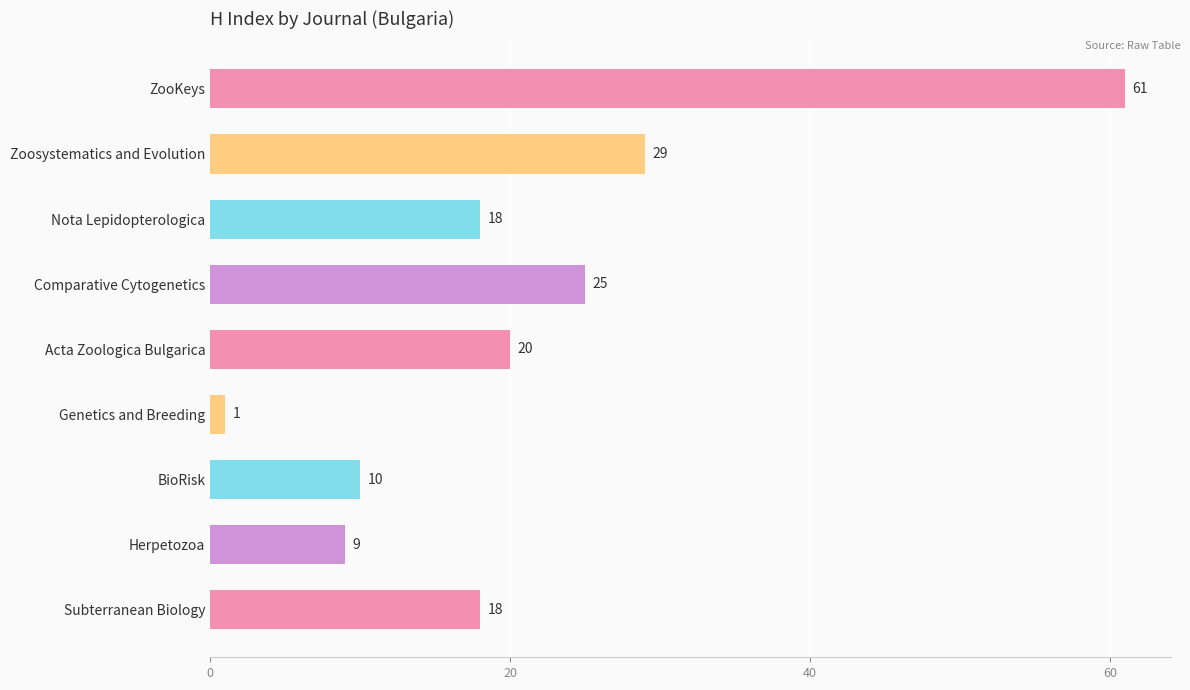

What is the sum of all values?

191